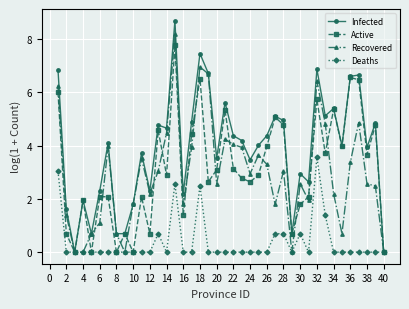

Rank the series by their maximum value, from lowest to highest.

Deaths, Active, Recovered, Infected